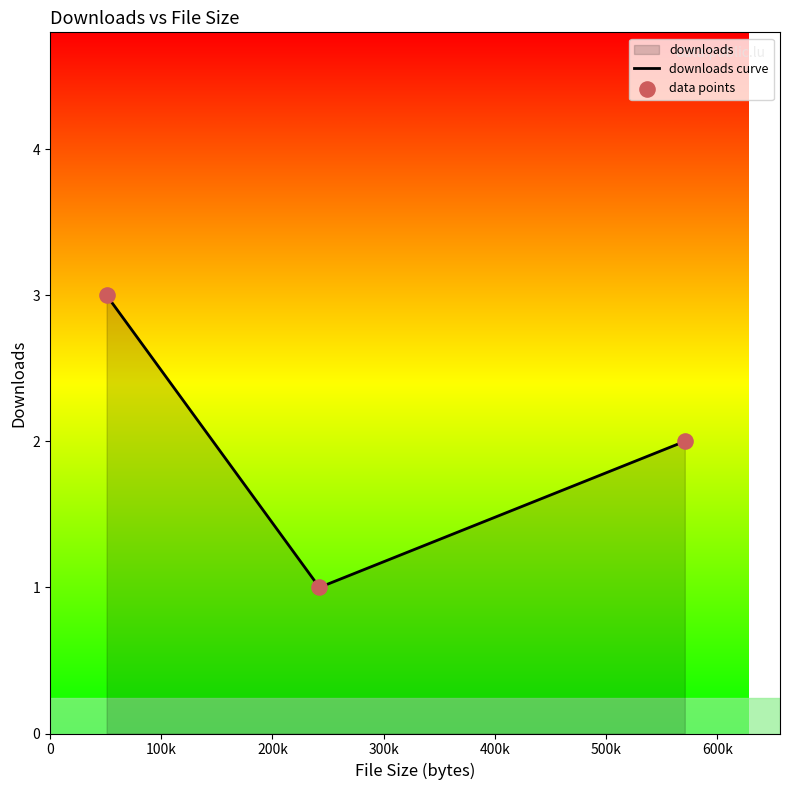

Which series reaches the maximum Y coordinate?

downloads curve